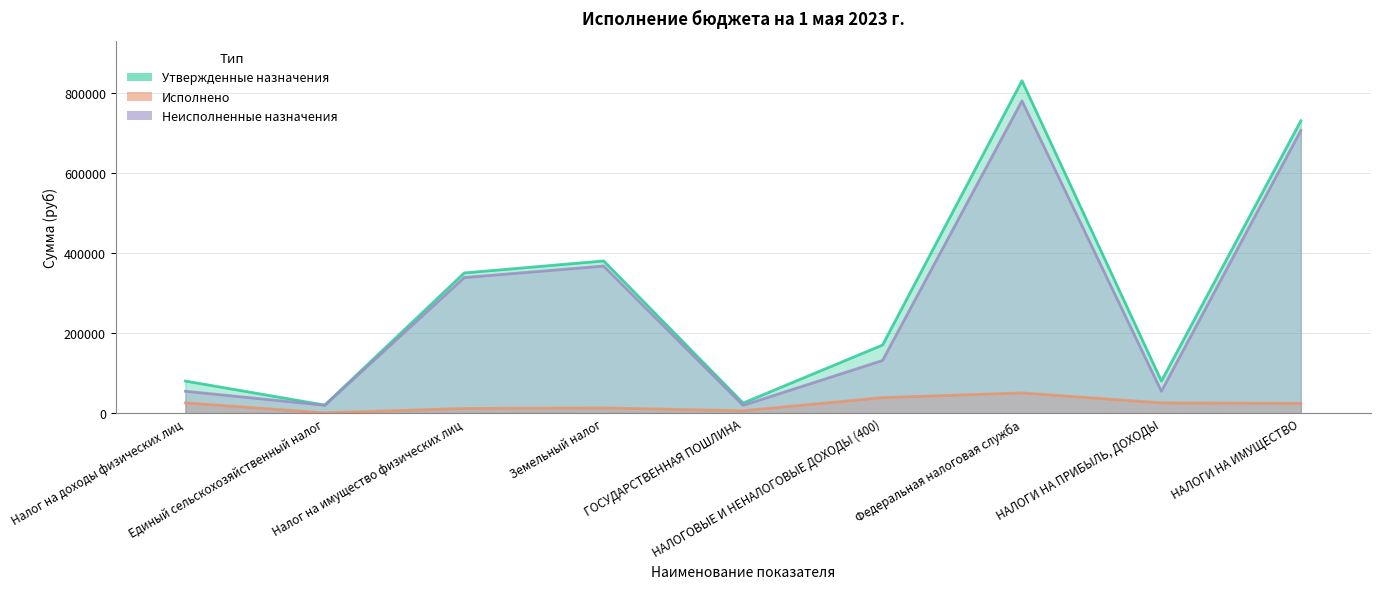

What are all the series names shown in the legend?

Утвержденные назначения, Исполнено, Неисполненные назначения